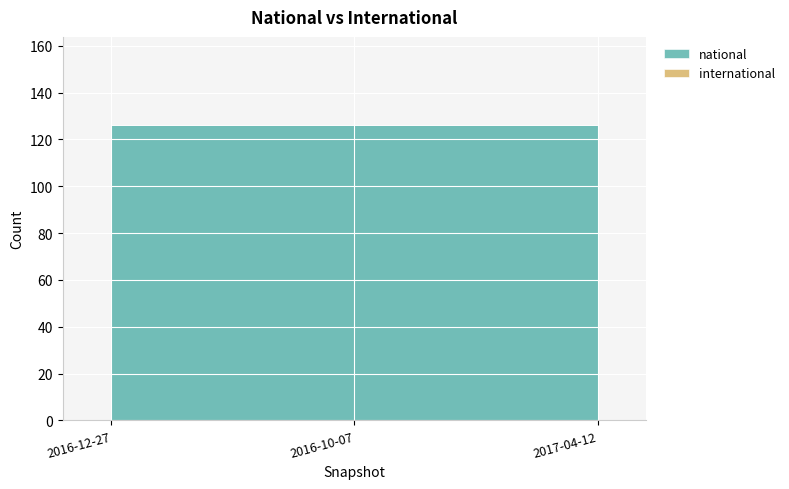

How many series are shown in this chart?

2